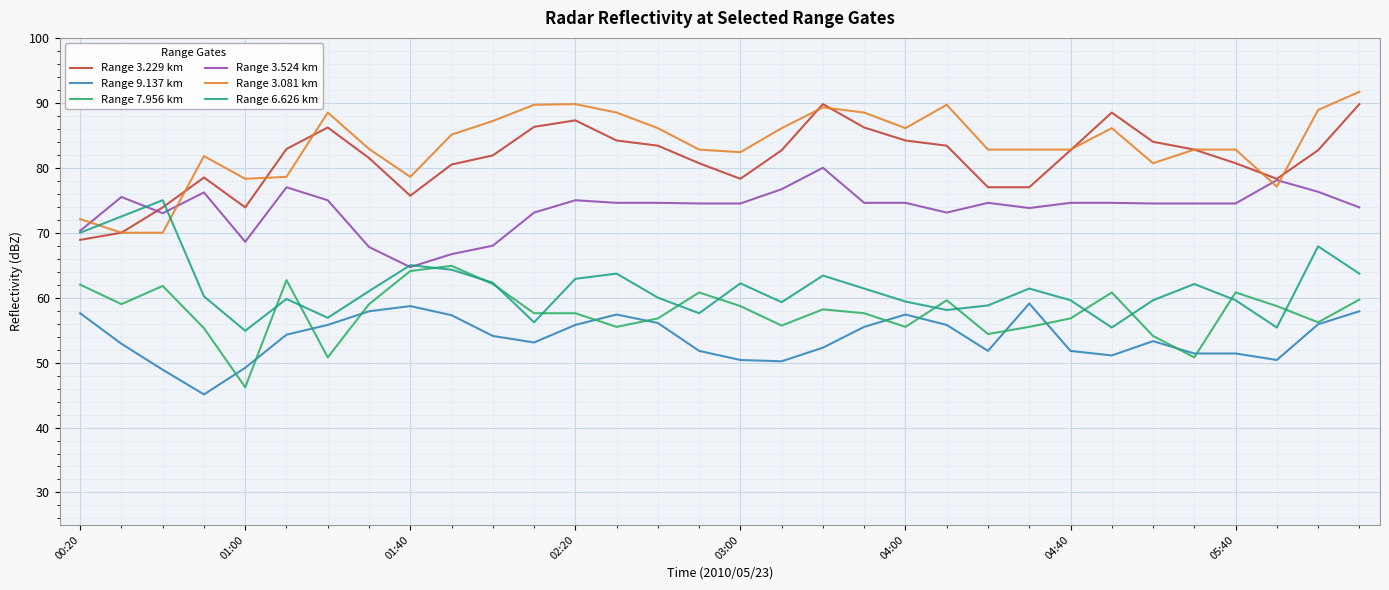

True or false: Range 7.956 km and Range 3.524 km cross at least once.

False